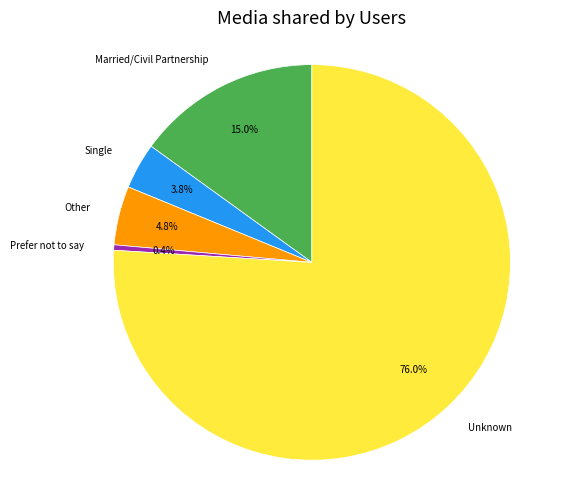

How much of the chart is everything except Single?

96.2%